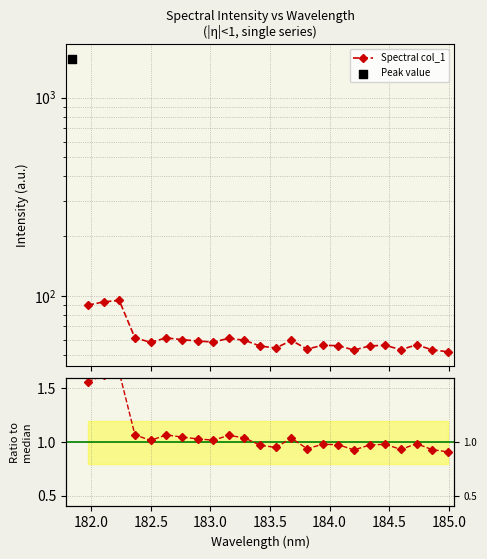

At how many categories does at least one series exceed 77?

3